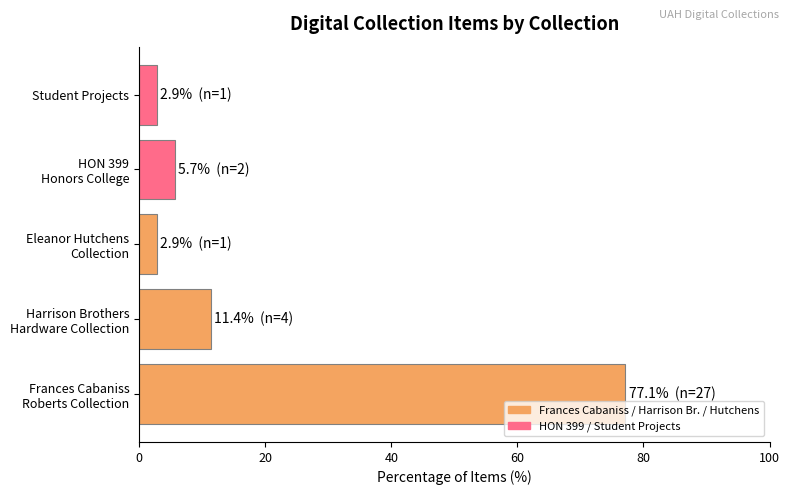

Reading bottom to top, list all the values displayed in this chart.

77.1	11.4	2.9	5.7	2.9